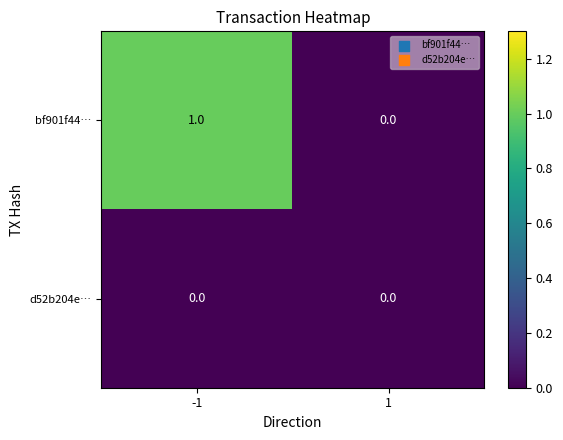

Which series changed the most between -1 and 1?

bf901f44…